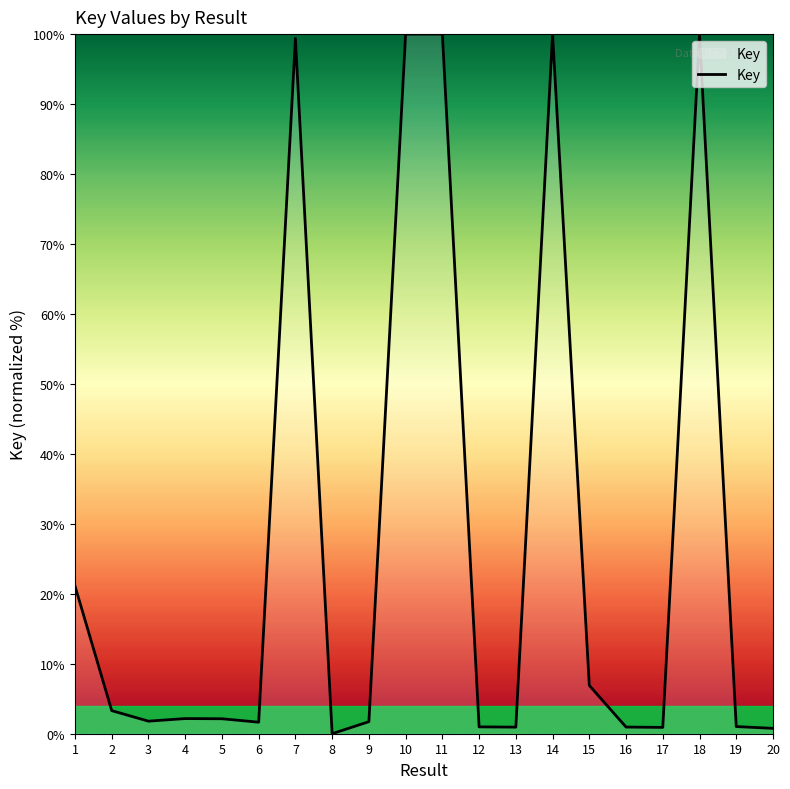

What is the ratio of the value at 17 to the value at 15?

0.1